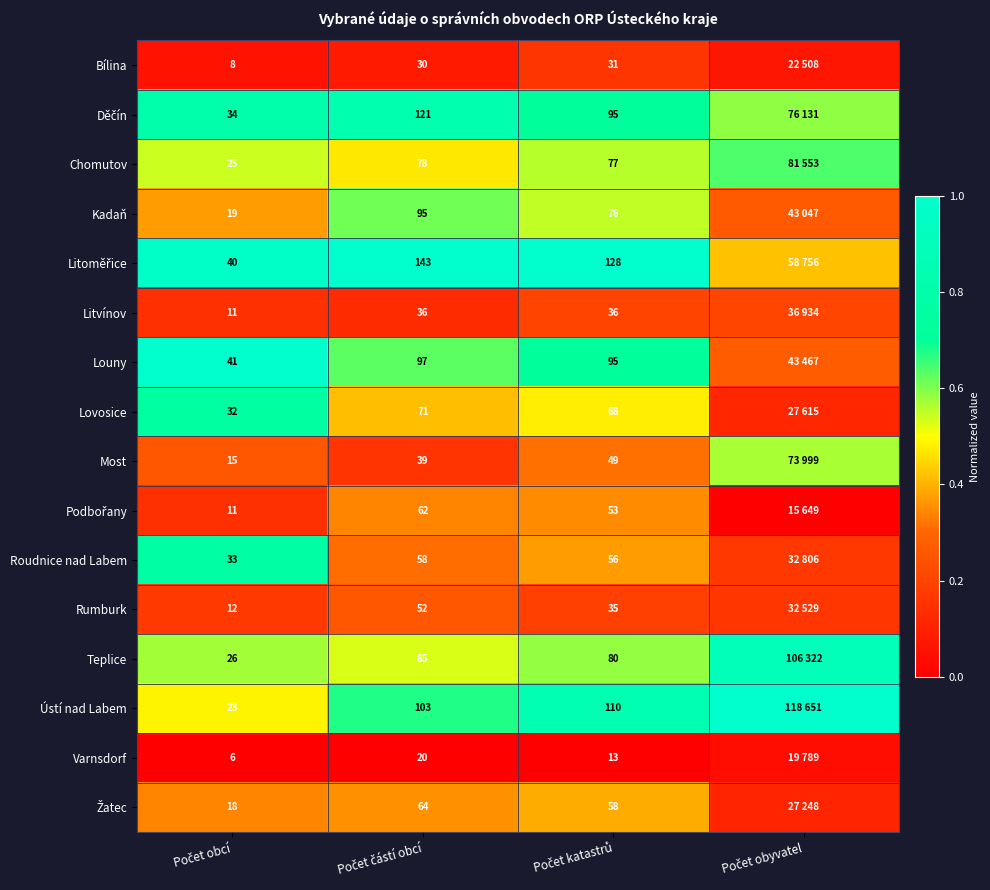

The value of Děčín at Počet katastrů is 0.7. True or false?

True